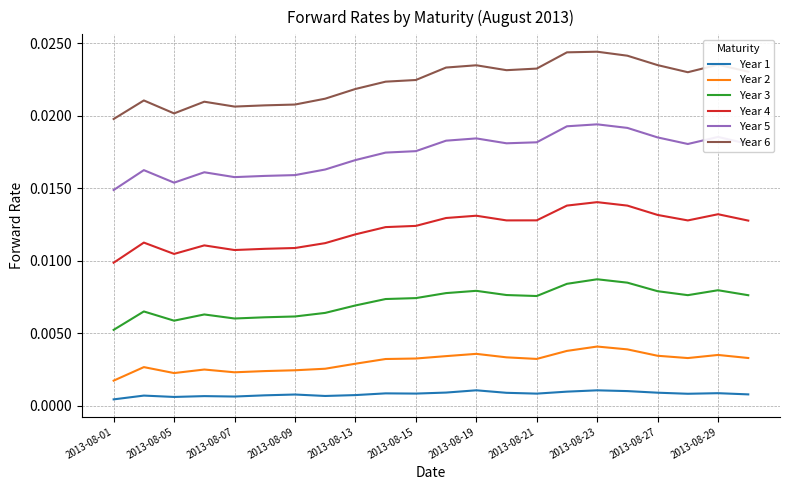

Rank the series by their maximum value, from highest to lowest.

Year 6, Year 5, Year 4, Year 3, Year 2, Year 1